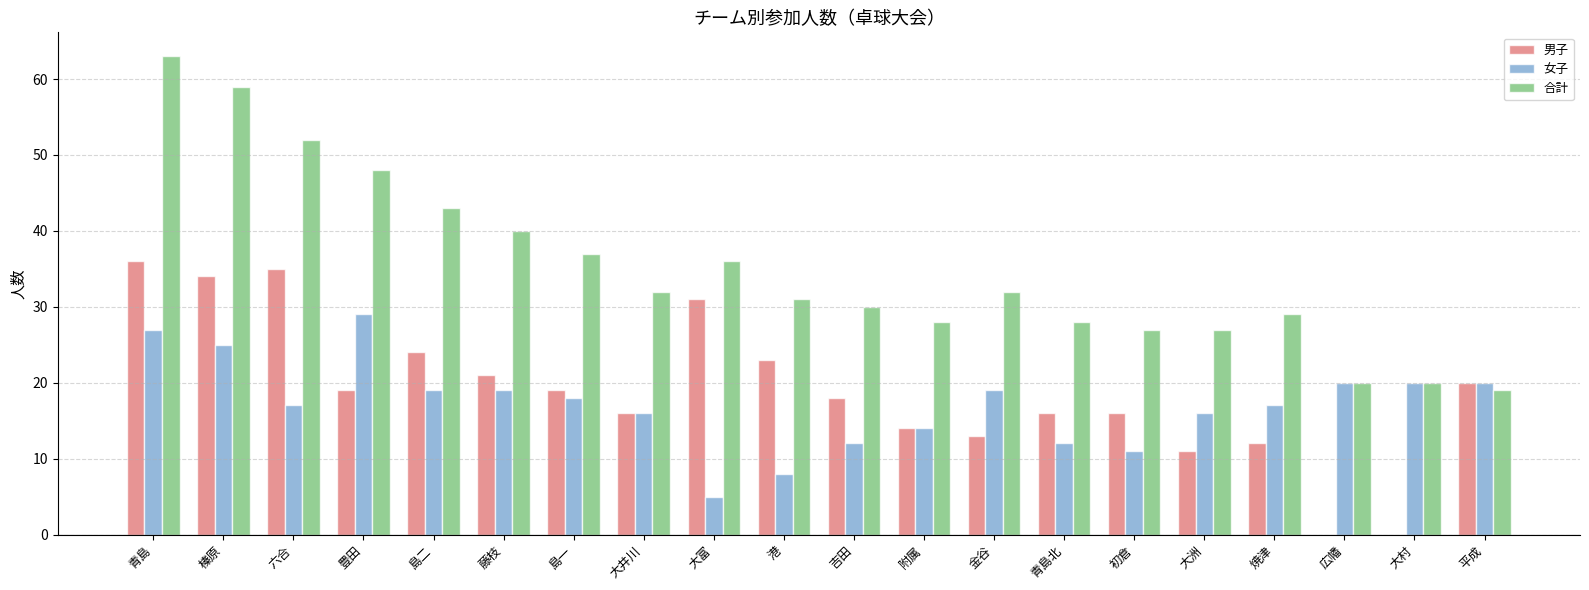

Reading left to right, transcribe all the data shown in this chart.

男子: 36	34	35	19	24	21	19	16	31	23	18	14	13	16	16	11	12	0	0	20
女子: 27	25	17	29	19	19	18	16	5	8	12	14	19	12	11	16	17	20	20	20
合計: 63	59	52	48	43	40	37	32	36	31	30	28	32	28	27	27	29	20	20	19